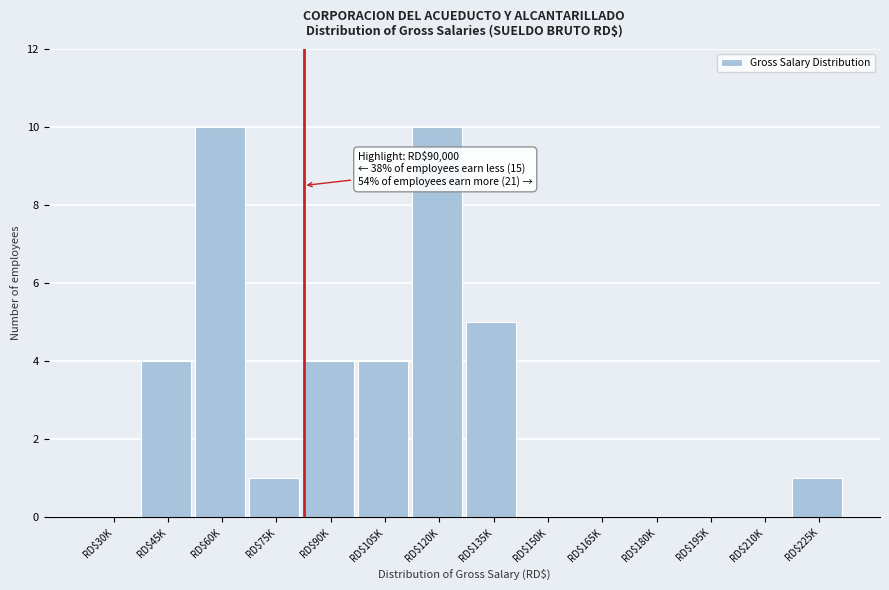

True or false: the data shows 10 at RD$120K.

True